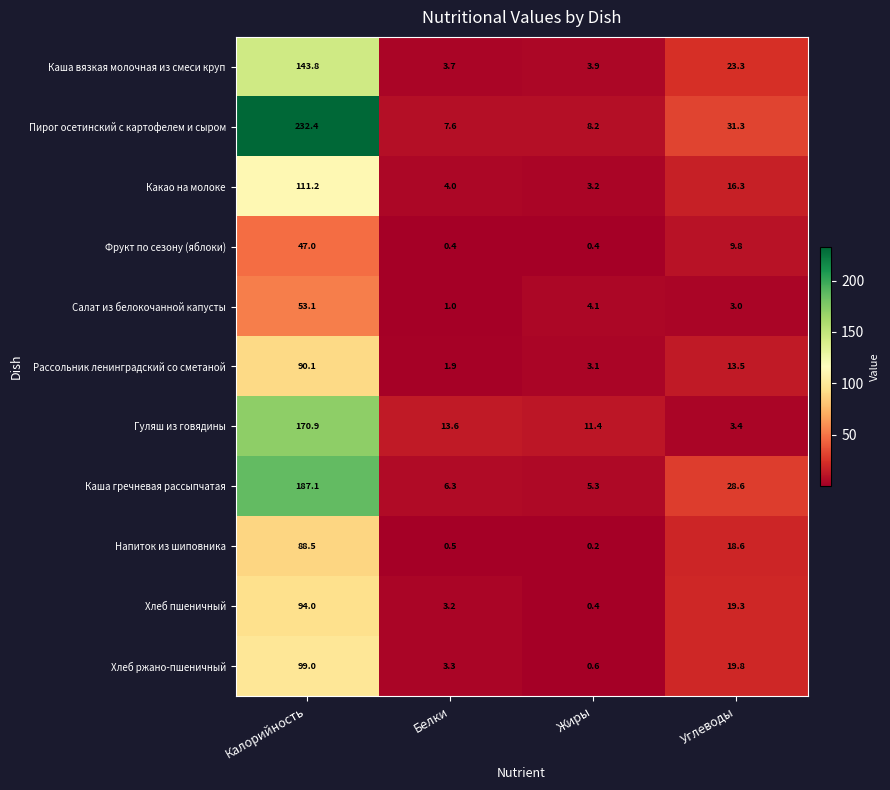

At which label does Каша гречневая рассыпчатая first exceed 28?

Калорийность